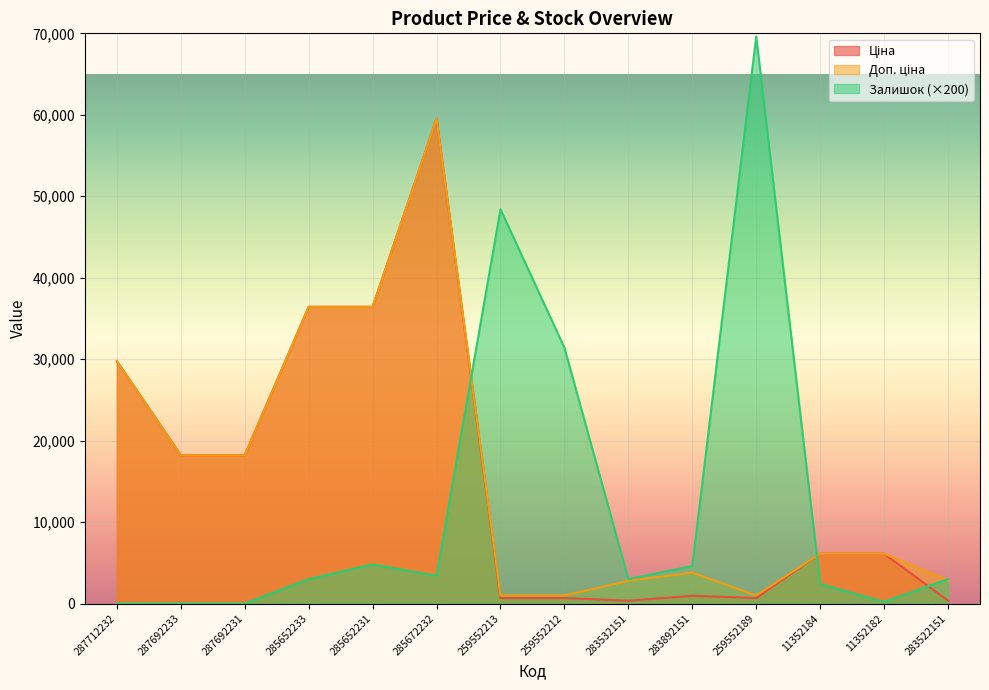

True or false: Залишок has more than 1 interior local peaks.

True